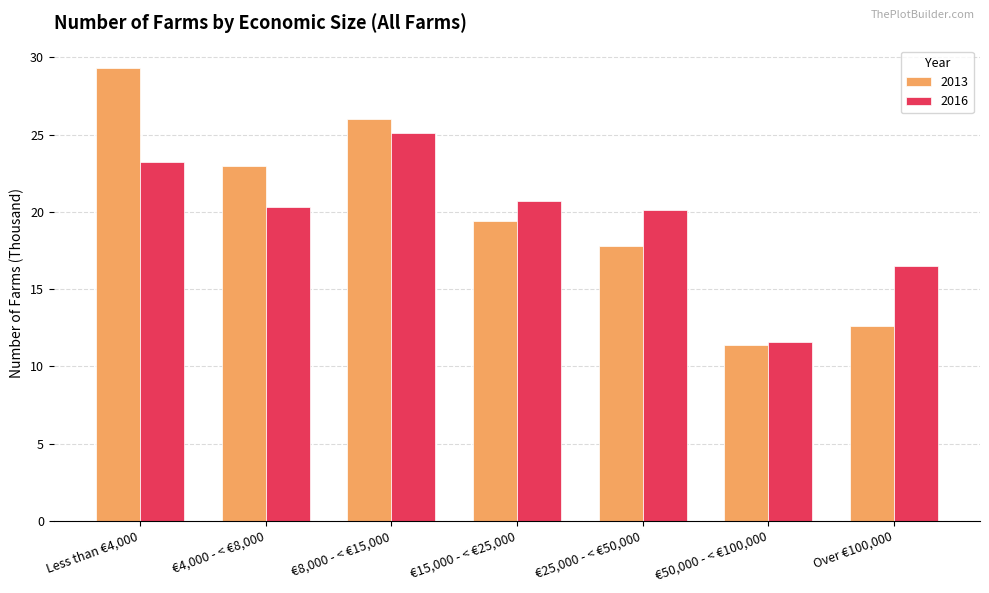

How many groups of bars are there?

7